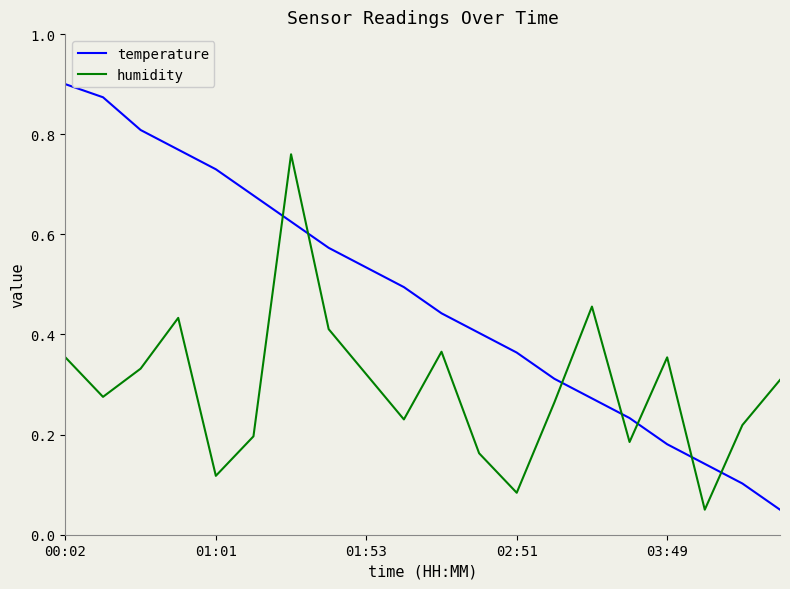

What are all the series names shown in the legend?

temperature, humidity